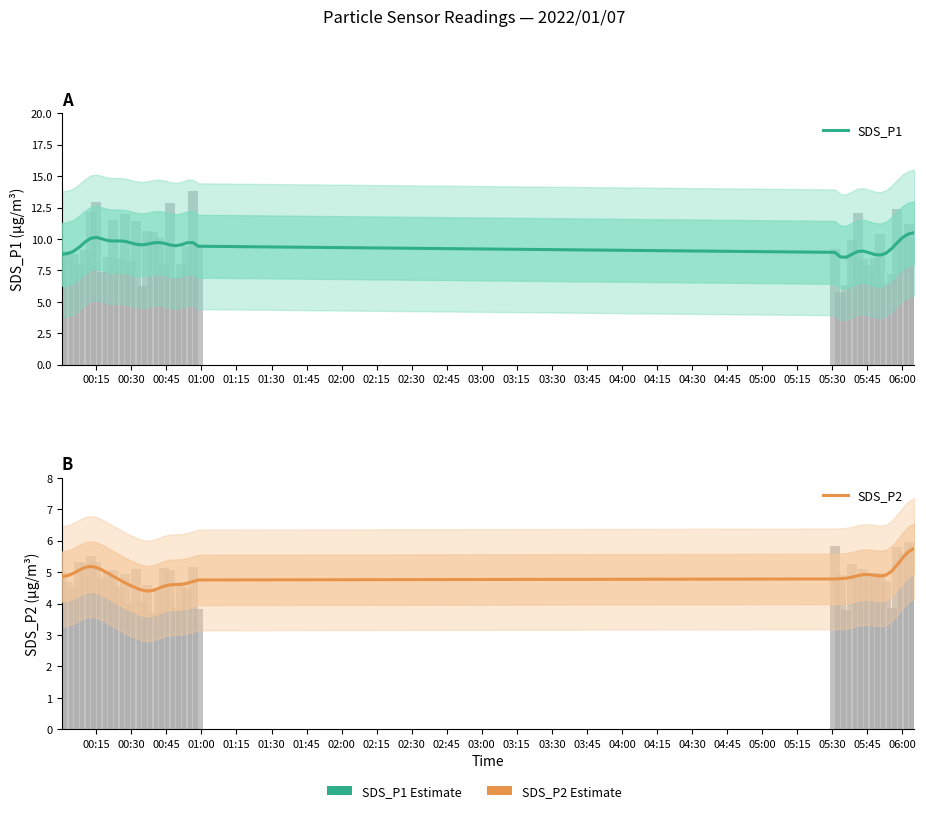

Reading right to left, what are all the values shown in this chart?

SDS_P1: 10.5	10.4	10.1	9.7	9.2	8.9	8.7	8.8	8.9	9.0	9.0	8.8	8.5	8.6	8.9	9.4	9.7	9.7	9.5	9.5	9.5	9.7	9.7	9.7	9.6	9.5	9.6	9.7	9.8	9.8	9.8	9.9	10.0	10.1	10.1	9.7	9.3	9.0	8.8	8.8
SDS_P2: 5.8	5.7	5.5	5.2	5.0	4.9	4.9	4.9	4.9	4.9	4.9	4.8	4.8	4.8	4.8	4.8	4.7	4.6	4.6	4.6	4.6	4.6	4.5	4.4	4.4	4.4	4.5	4.6	4.7	4.8	4.9	5.0	5.1	5.1	5.2	5.1	5.1	5.0	4.9	4.9